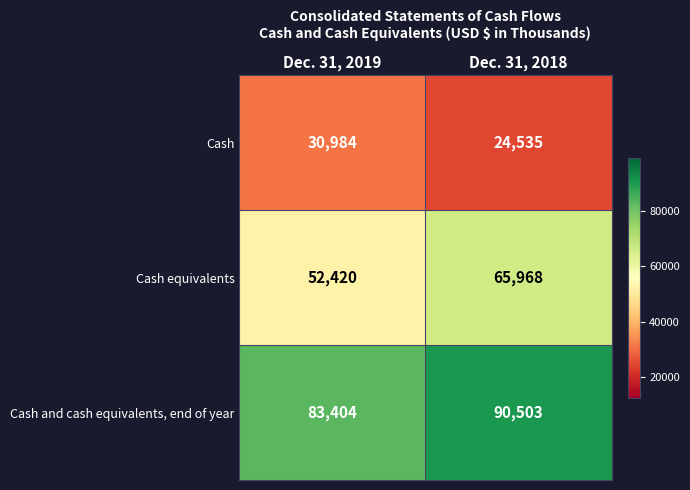

Reading left to right, what are all the values shown in this chart?

Cash: 30984	24535
Cash equivalents: 52420	65968
Cash and cash equivalents, end of year: 83404	90503